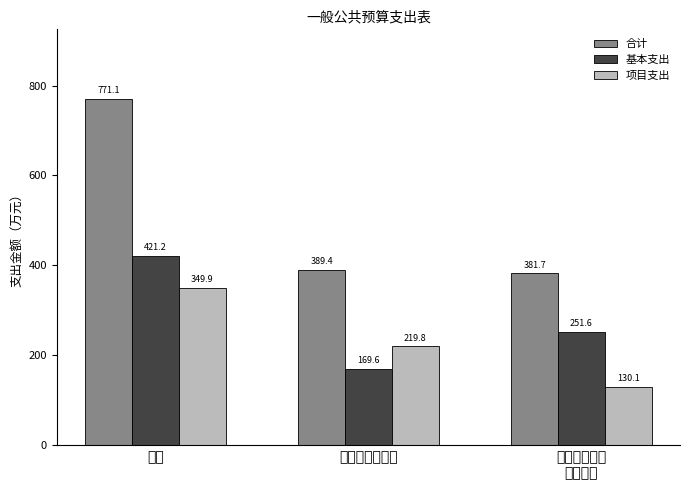

What is the spread (max minus min) of values at 合计?

421.2